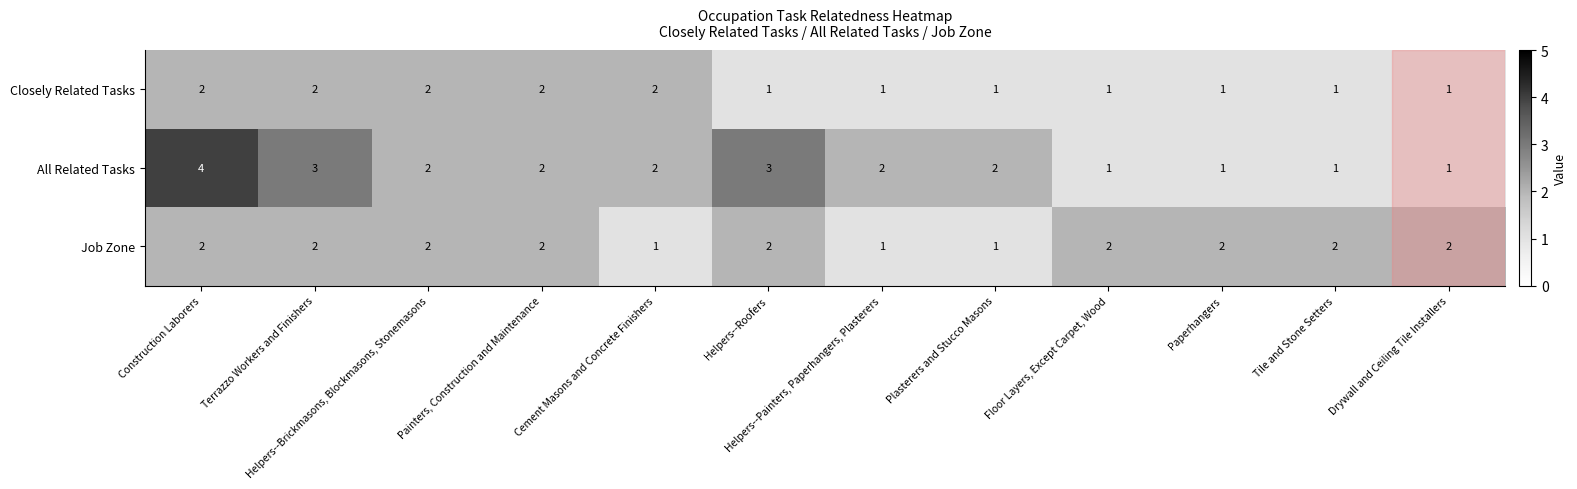

What is the maximum value shown in the chart?

4